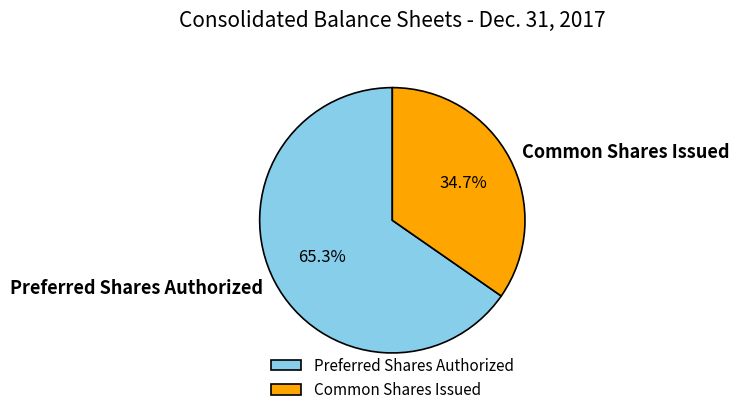

How many segments does this pie chart have?

2